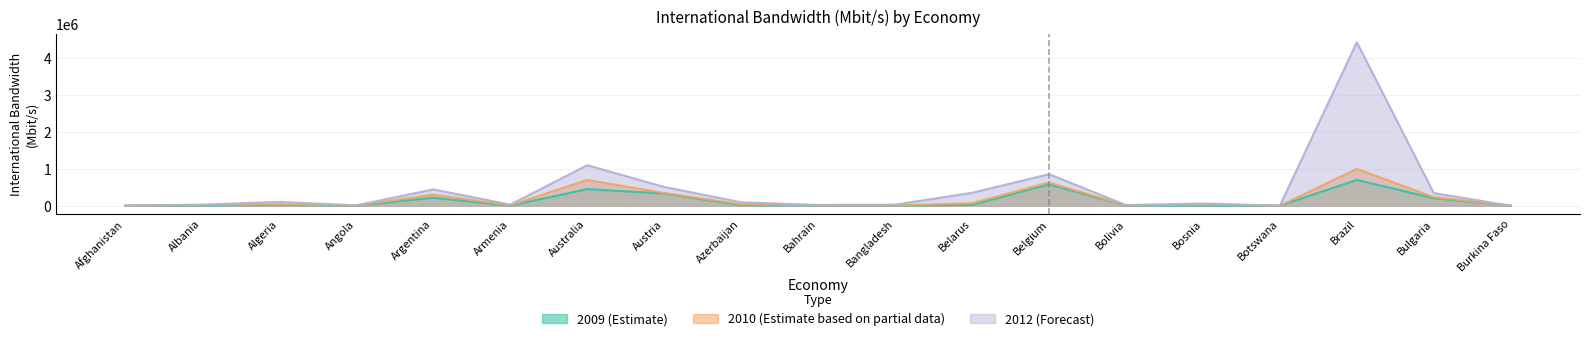

What is the average value of the 2010 (Estimate based on partial data) series?

181079